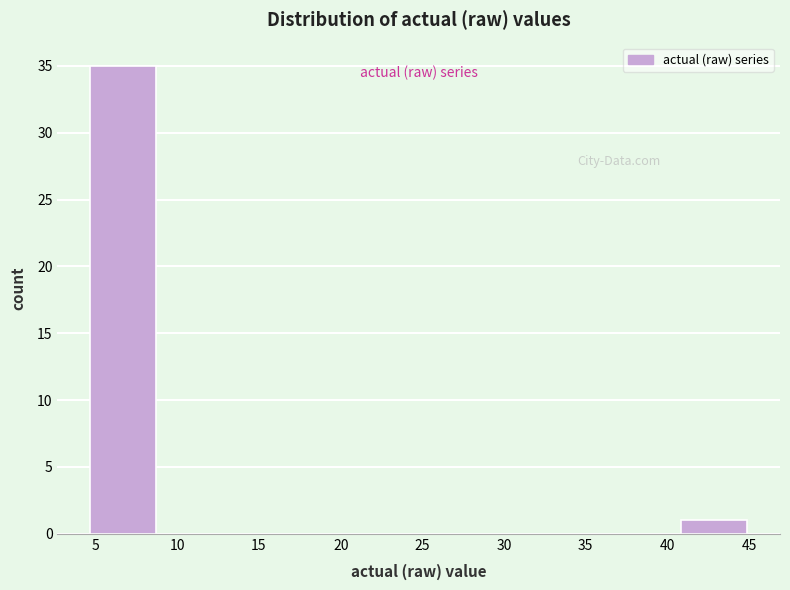

How tall is the bar that spans 41.0 to 45.0 on the x-axis? Neither the bar edges nor the heights are printed on the chart, so give them approximately, as read against the axes.

1